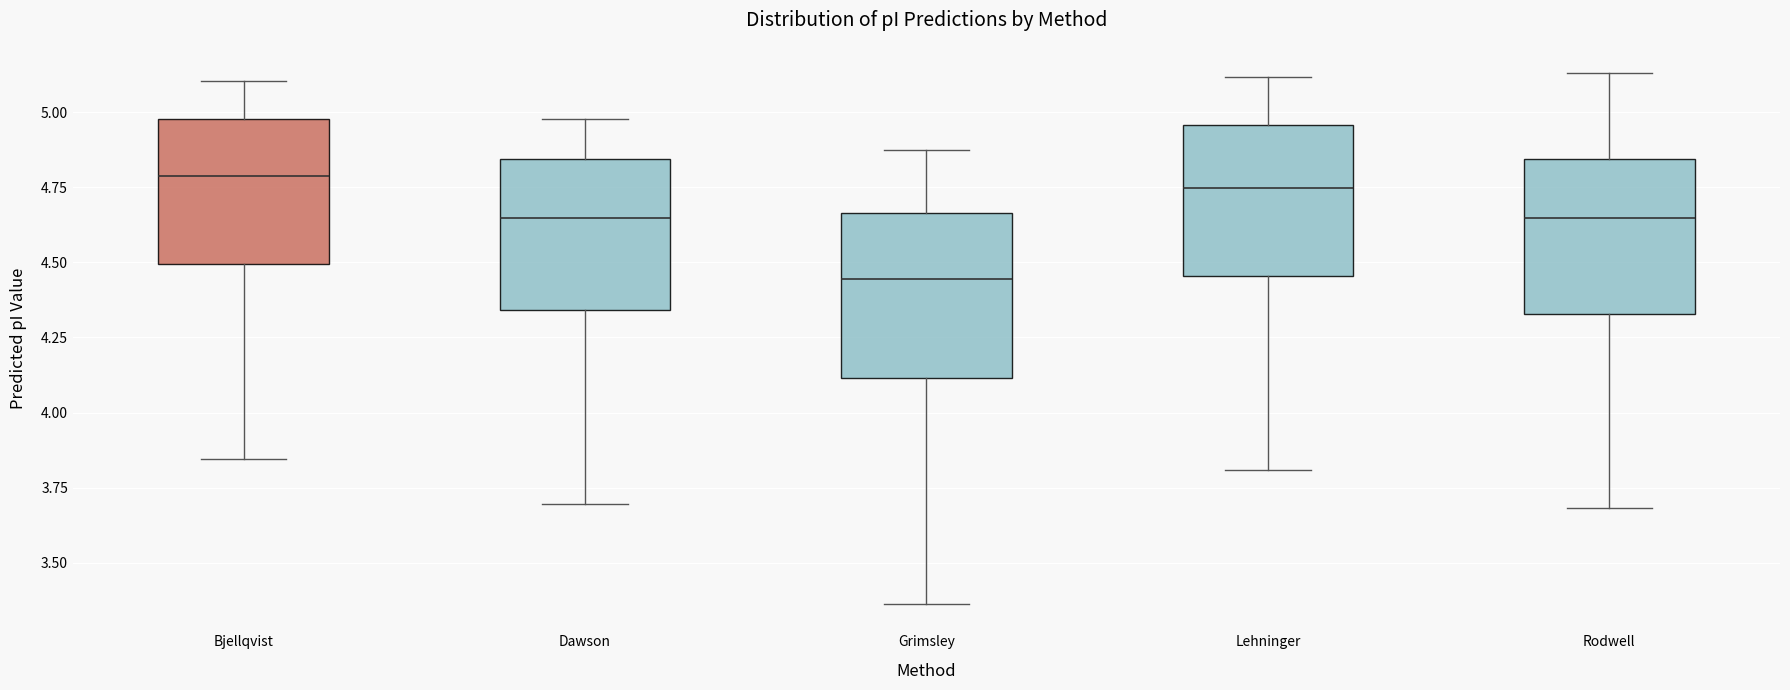

Reading left to right, read every box against the y-axis: the position of its median line, the range the box covers, and the ends of its whiskers. The values are not printed on the chart, so give them approximately, as read against the axis.

Bjellqvist: median 4.80, box 4.50 to 5.00, whiskers 3.85 to 5.10
Dawson: median 4.65, box 4.35 to 4.85, whiskers 3.70 to 5.00
Grimsley: median 4.45, box 4.10 to 4.65, whiskers 3.35 to 4.90
Lehninger: median 4.75, box 4.45 to 4.95, whiskers 3.80 to 5.10
Rodwell: median 4.65, box 4.35 to 4.85, whiskers 3.70 to 5.15